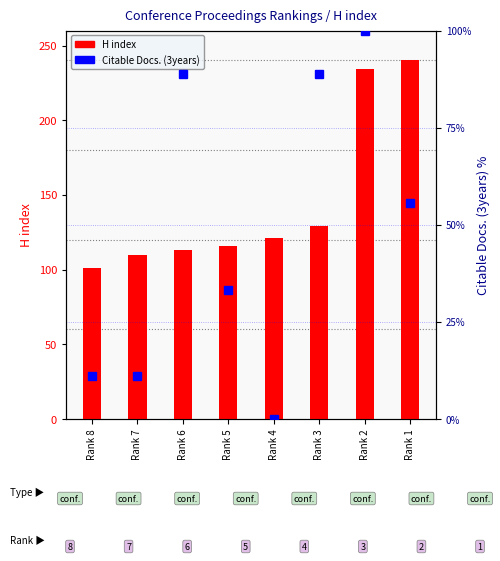

How many values in Citable Docs. (3years) are above zero?

7